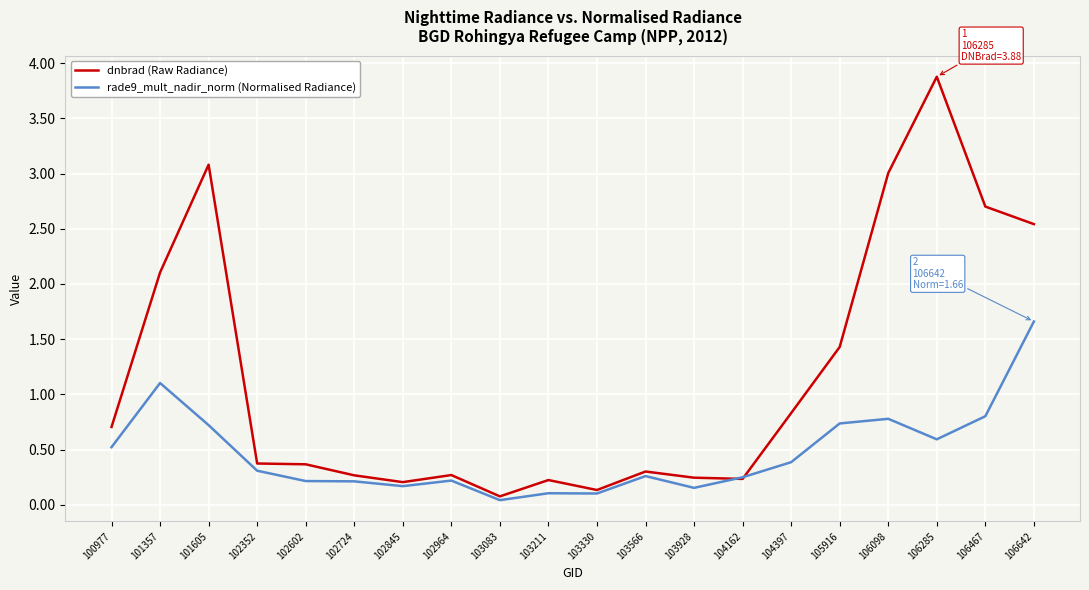

Is the value of rade9_mult_nadir_norm (Normalised Radiance) at 102602 greater than the value of dnbrad (Raw Radiance) at 102352?

No